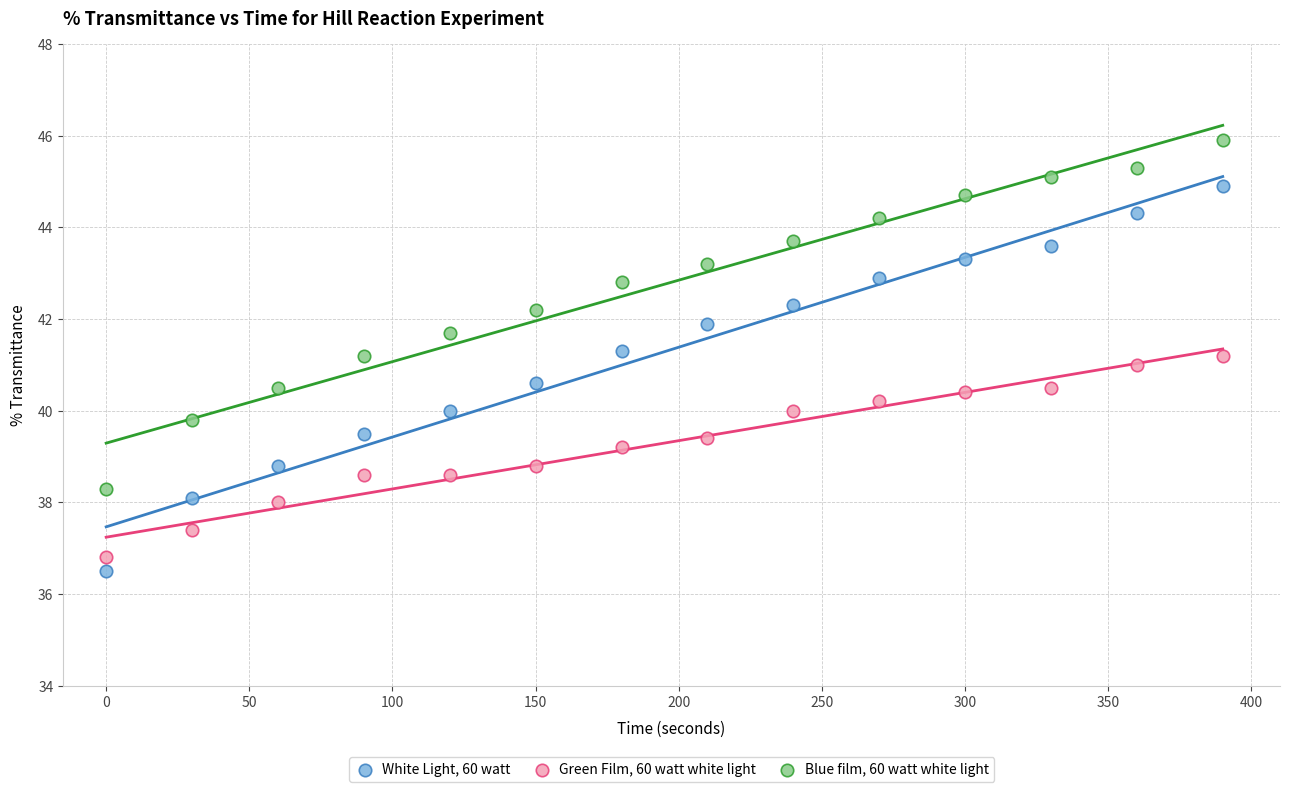

What is the X range (max minus min) for the scatter plot?

390.0